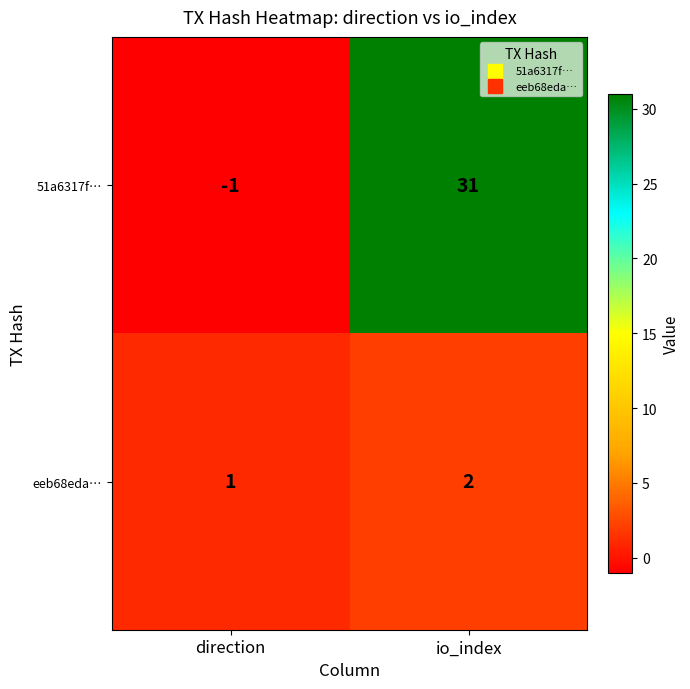

True or false: eeb68eda… has a value of 3 at io_index.

False